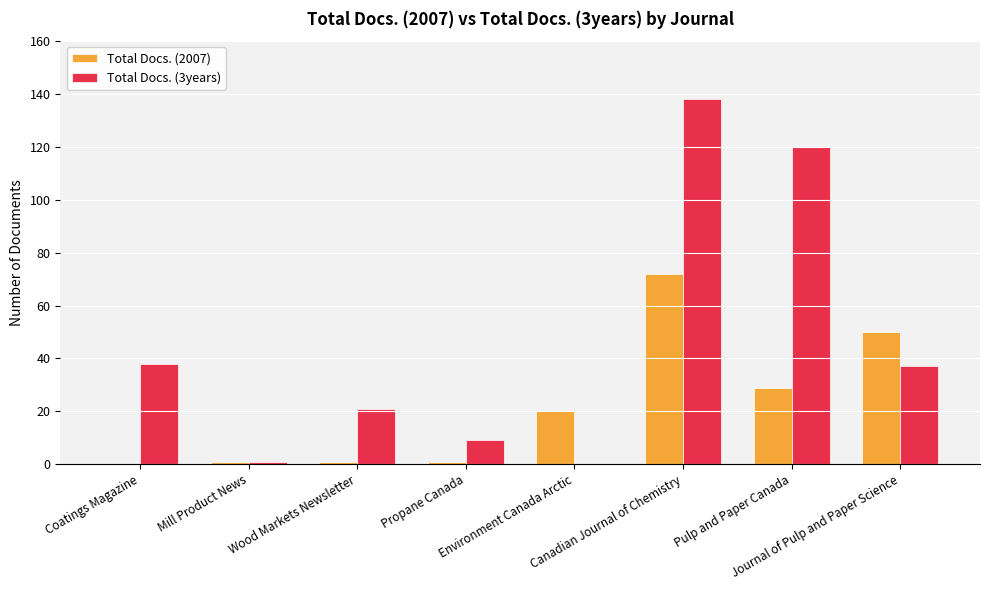

Is it true that Total Docs. (2007) equals 1 at Mill Product News?

True